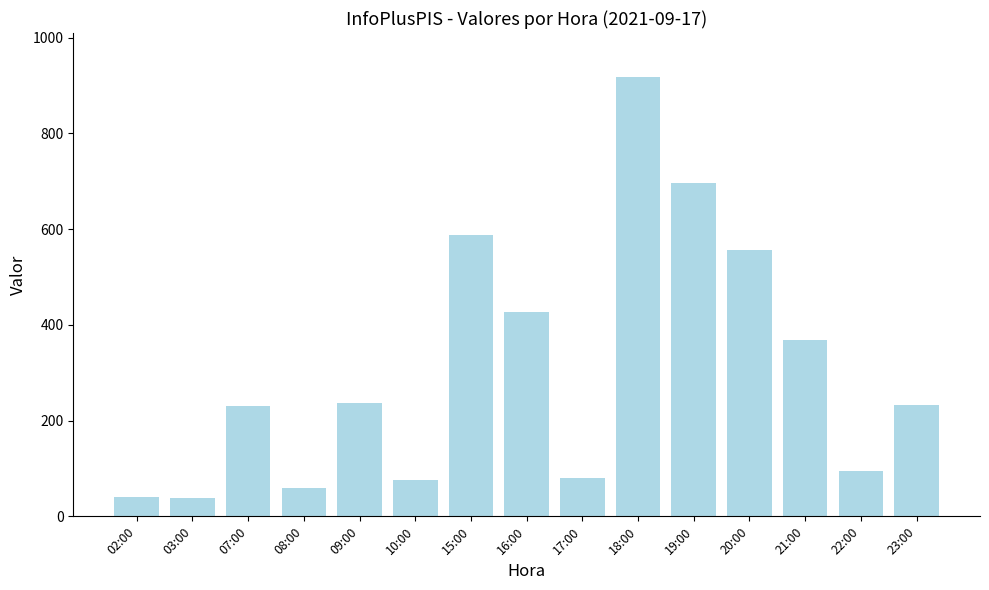

Approximately how many times larger is the value at 22:00 compared to 07:00?

0.4